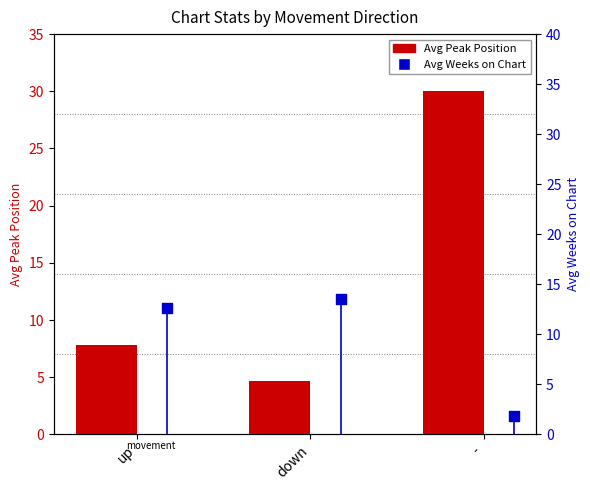

Which series reaches the maximum Y coordinate?

Avg Peak Position